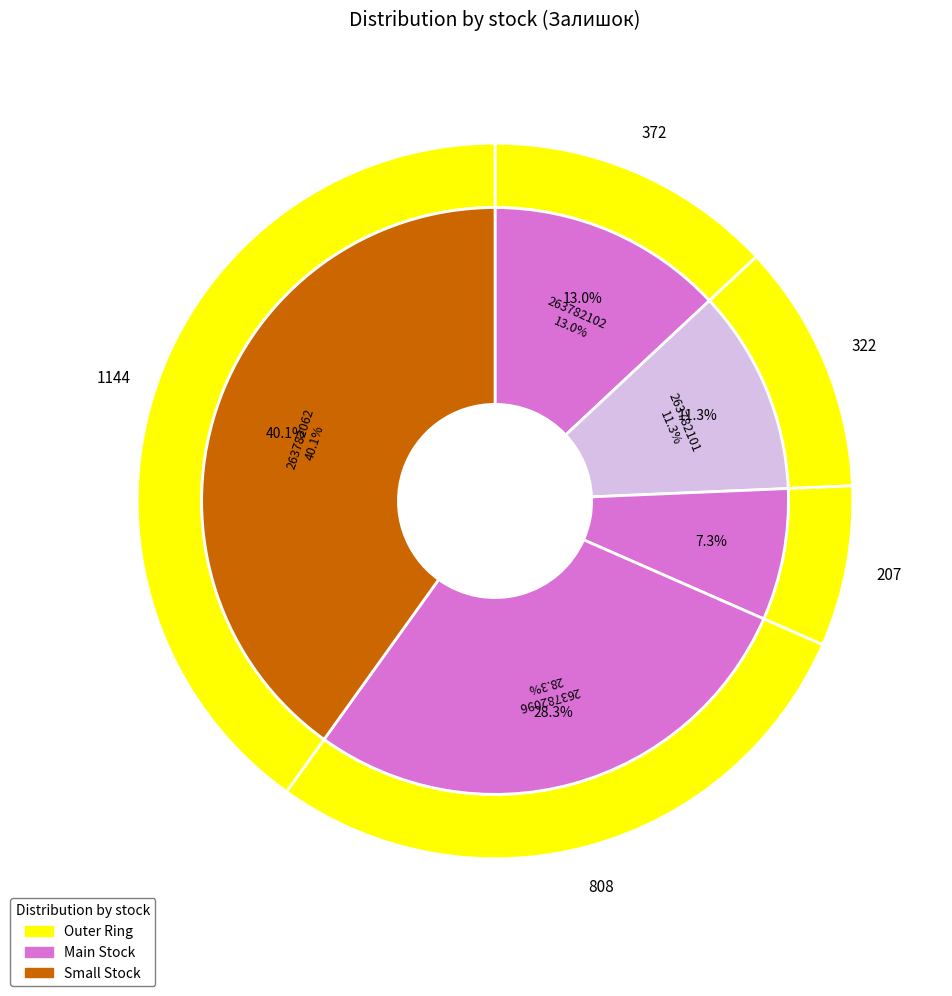

Which category has the biggest portion of the pie?

263782062